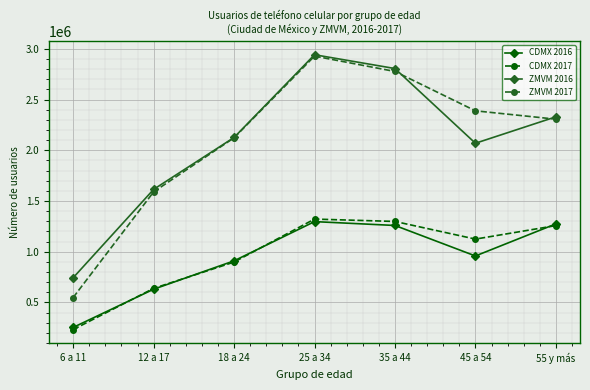

What is the difference between the second highest and second lowest values in the ZMVM 2016 series?

1191188